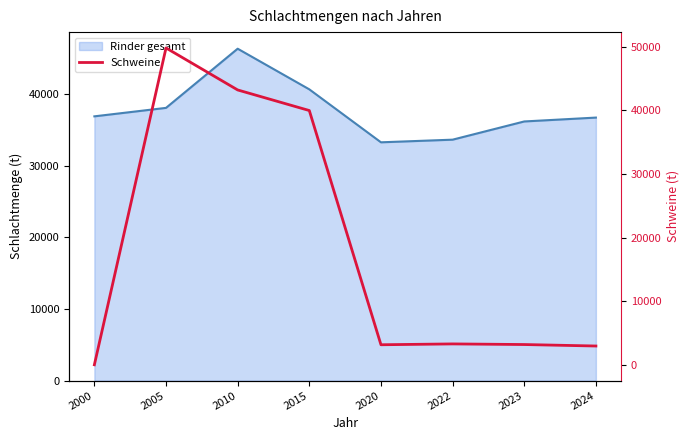

At which category does the data reach its first local valley?

2020